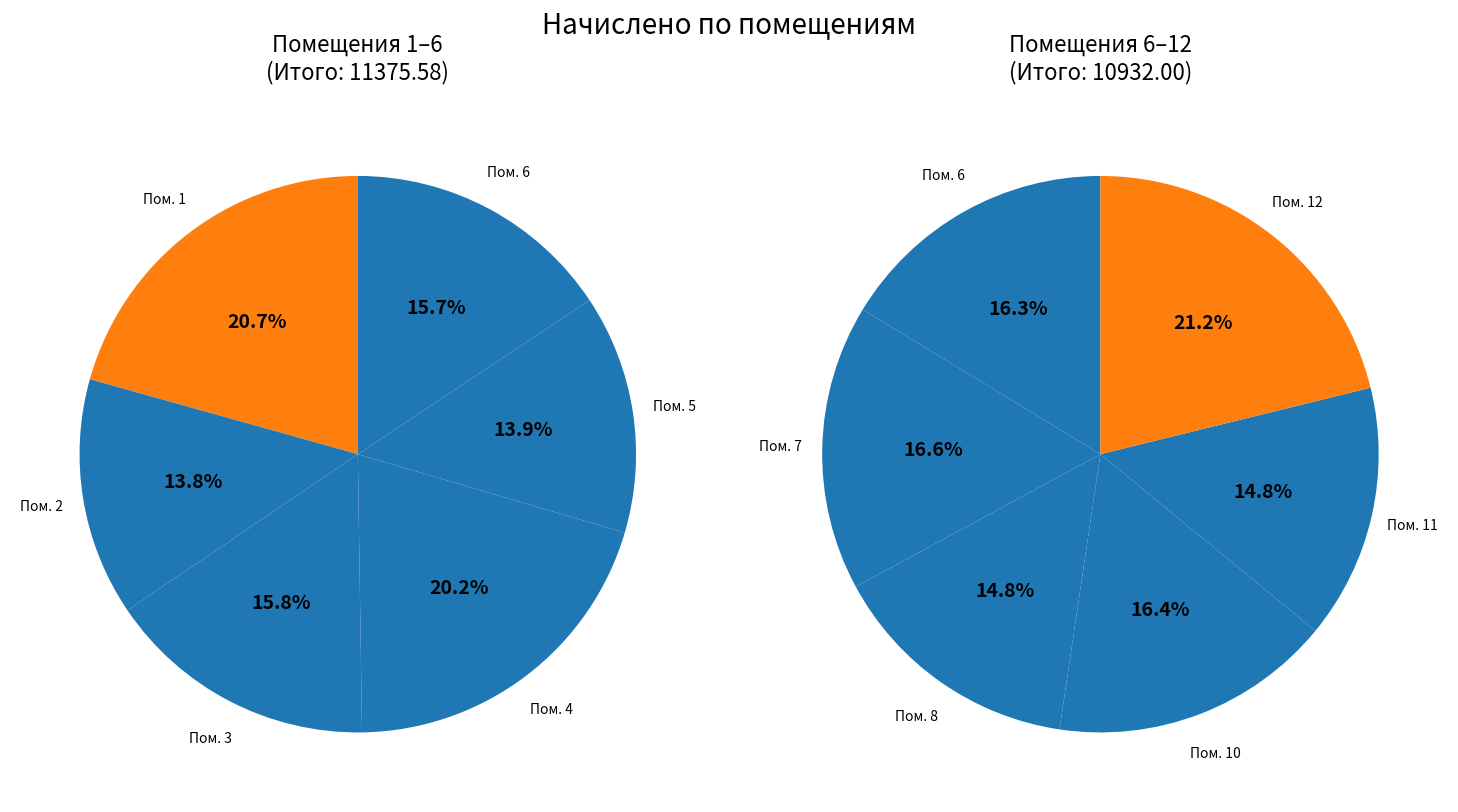

Count the number of slices in the pie.

11